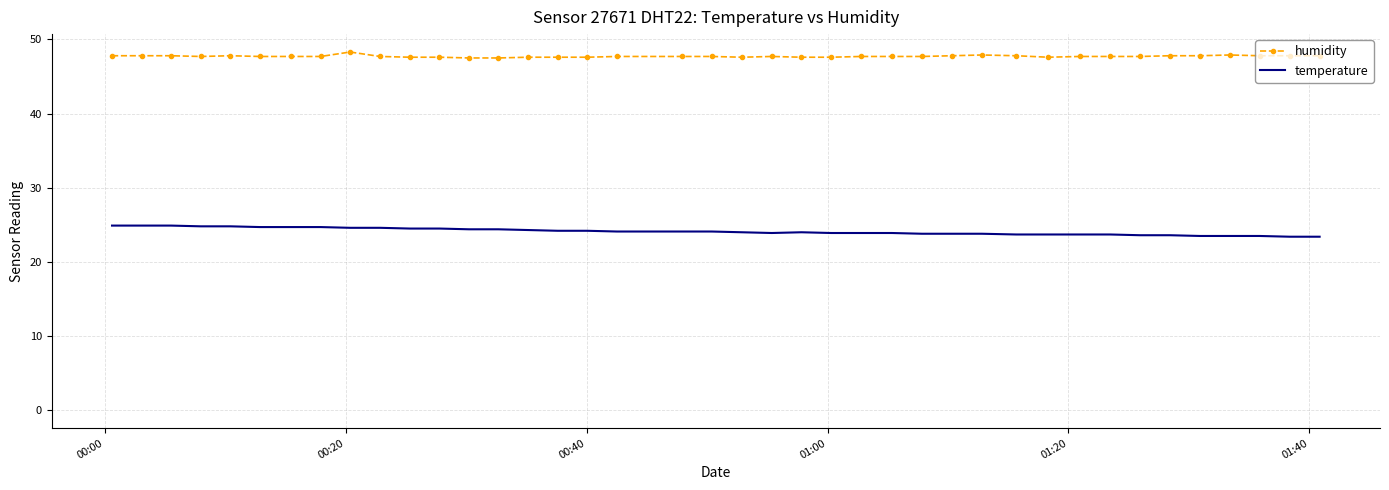

What is the value of the humidity point at the 10th from the left?

47.7